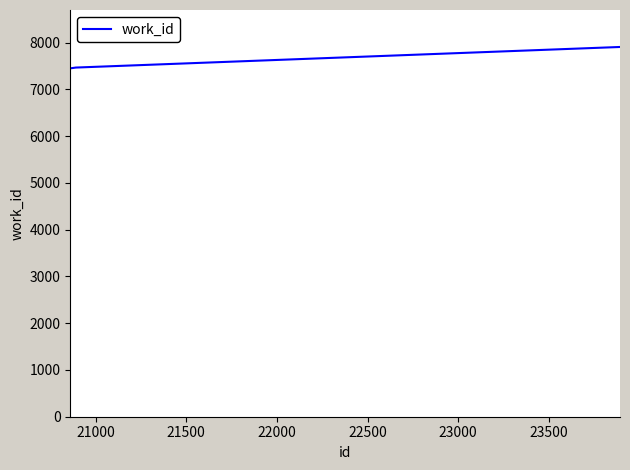

What is the maximum value shown in the chart?

7907